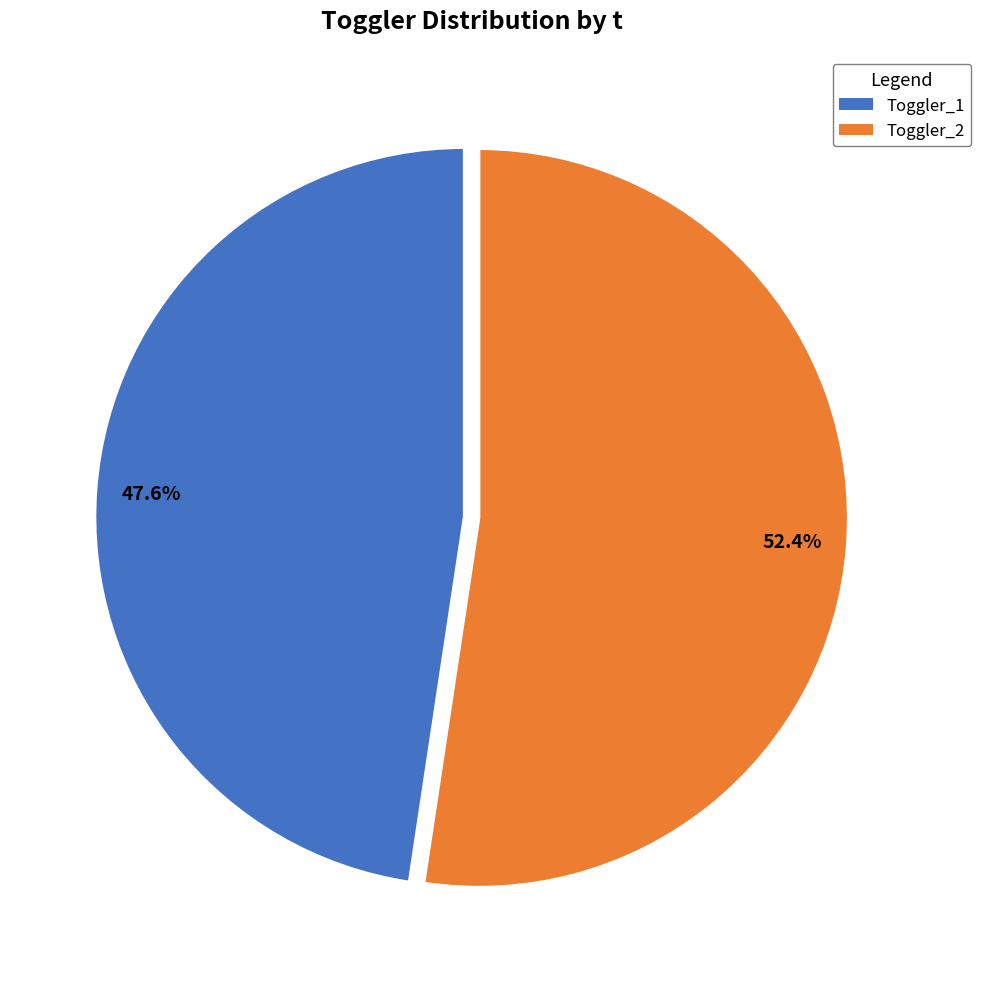

Which slice represents more than half of the pie?

Toggler_2